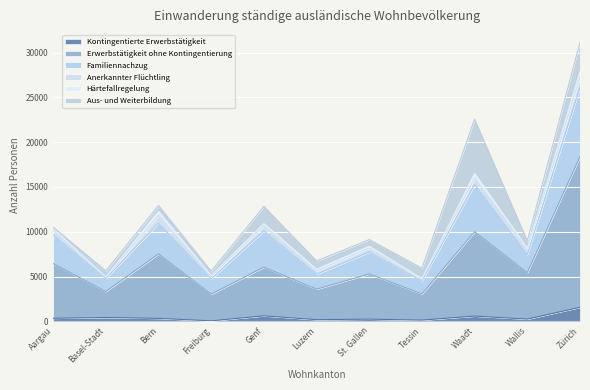

At which category is the sum across all series the highest?

Zürich